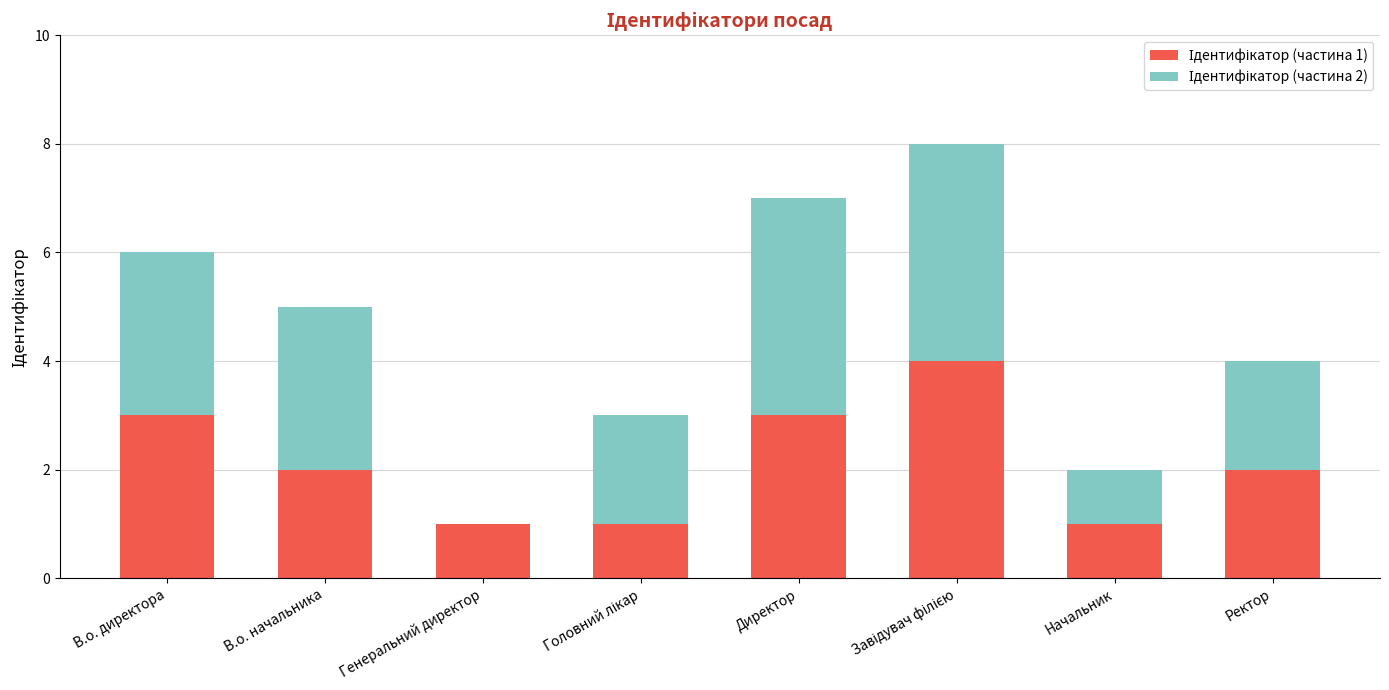

What is the total value across all series at Директор?

7